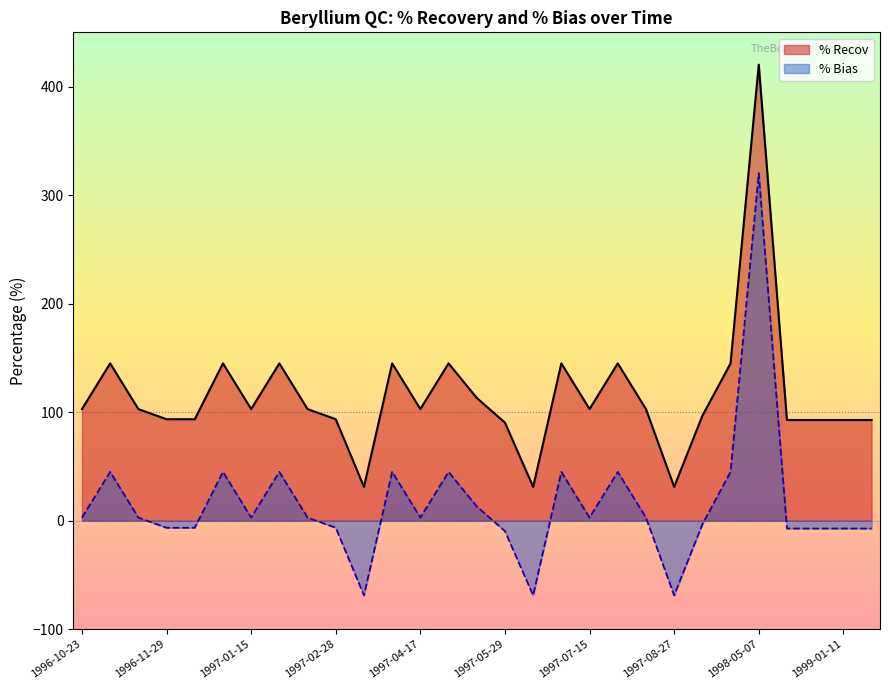

What is the difference between the % Bias values at 1997-01-31 and 1999-01-11?

52.2